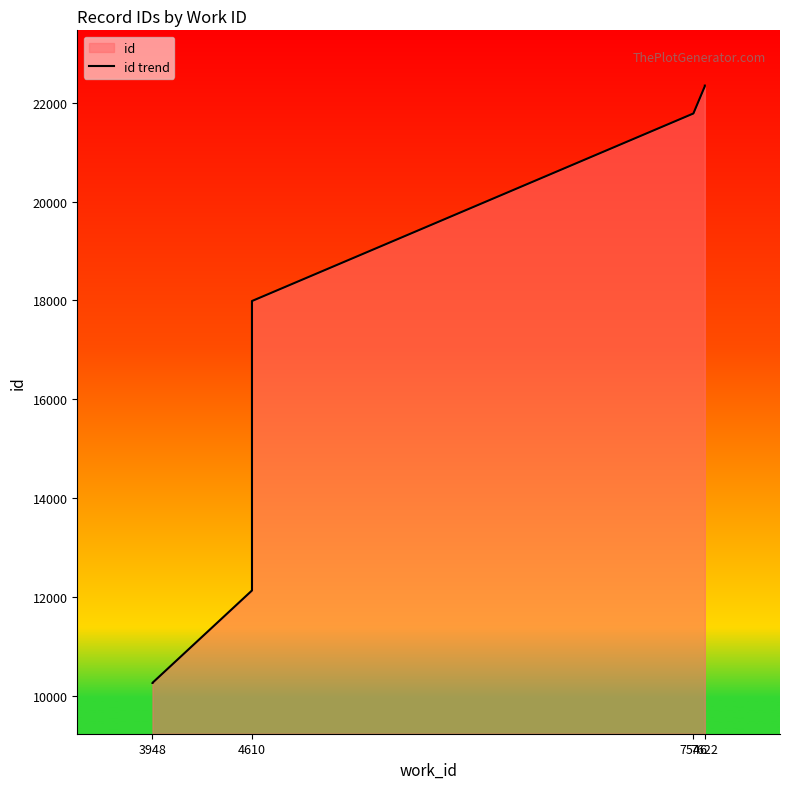

The value at 4610 is 28547. True or false?

False